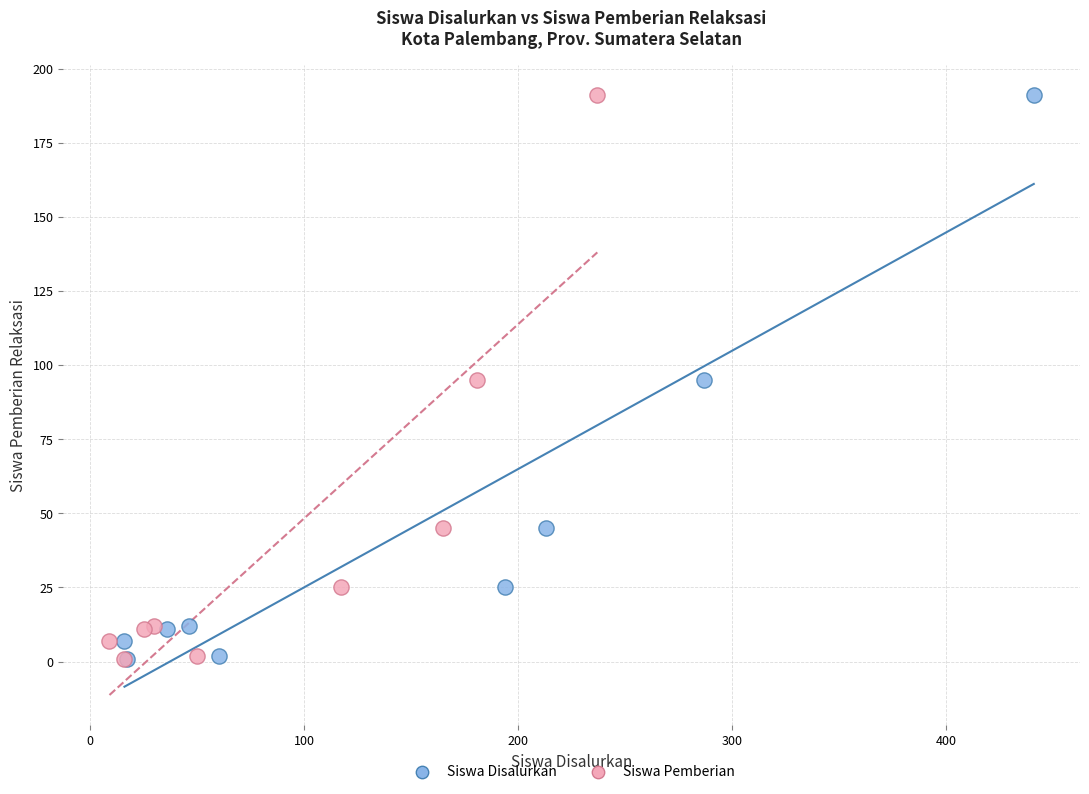

What are all the series names shown in the legend?

Siswa Disalurkan, Siswa Pemberian